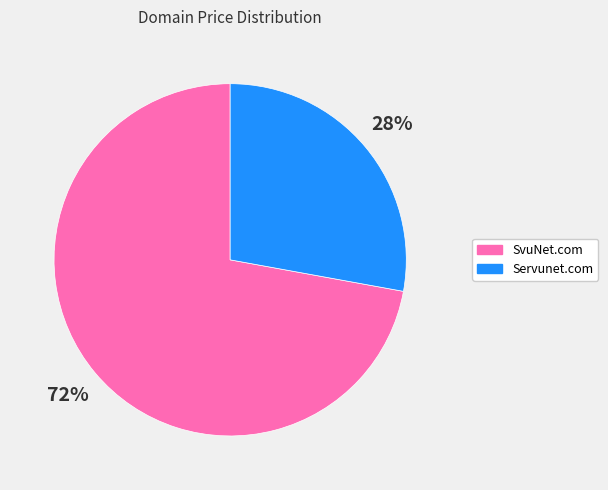

Between SvuNet.com and Servunet.com, which is larger?

SvuNet.com